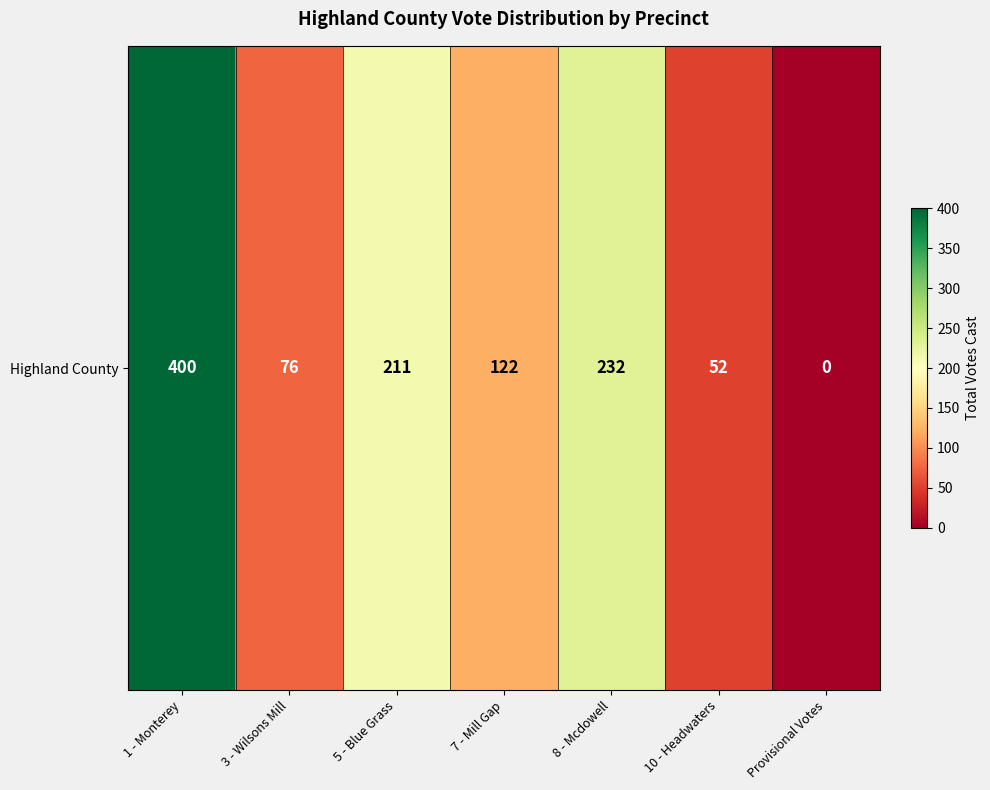

Reading right to left, list all the values displayed in this chart.

0	52	232	122	211	76	400